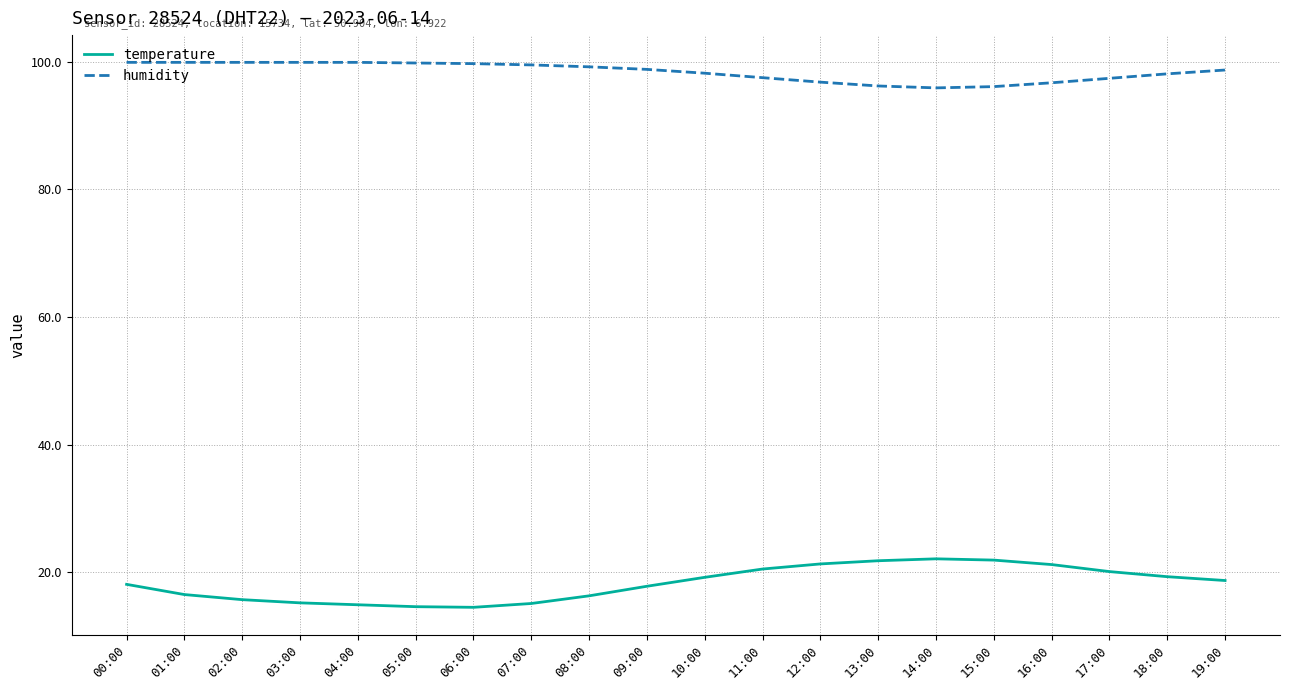

Count the number of categories in the chart.

20